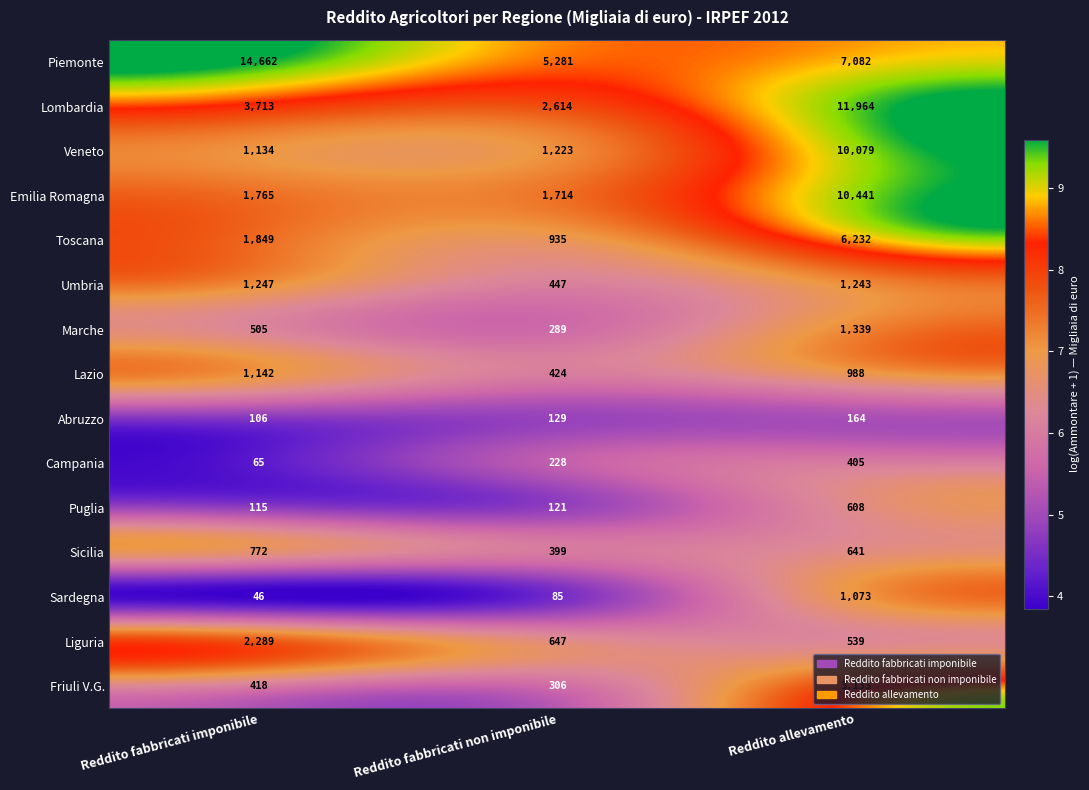

Between Reddito fabbricati imponibile and Reddito allevamento, which series saw the biggest shift?

Veneto